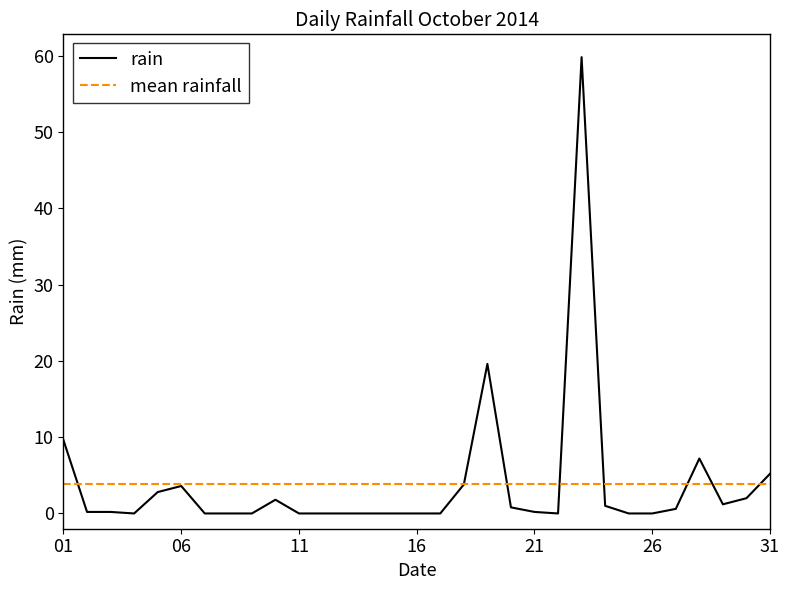

True or false: the data has more than 0 interior local peaks.

True